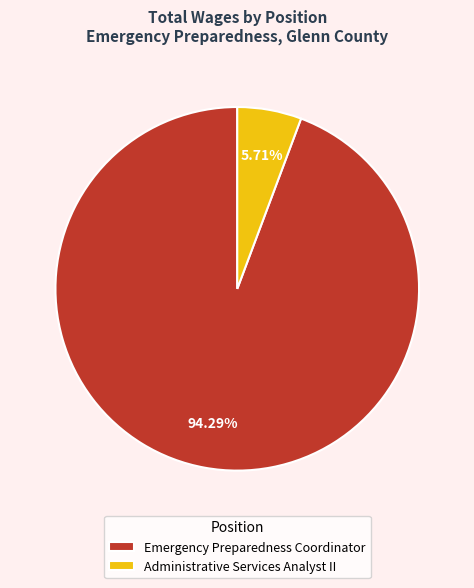

Is it true that Administrative Services Analyst II is 1% of the pie?

False